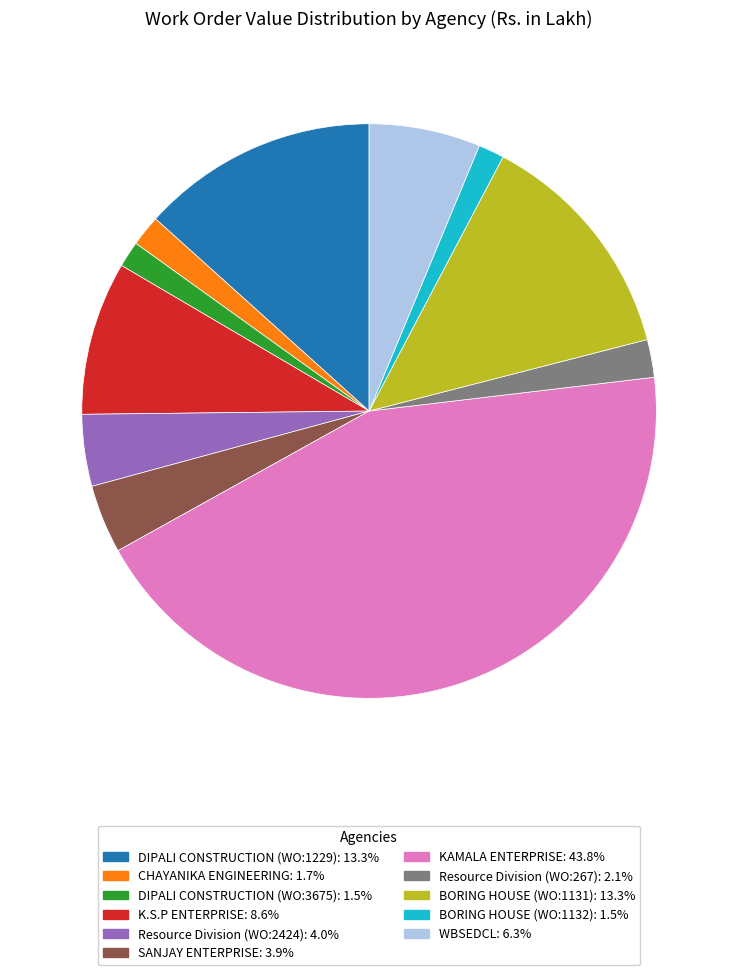

Does any single category account for the majority?

No